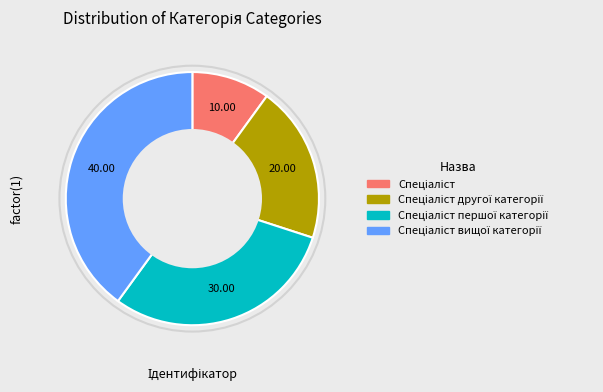

Is there any slice that represents more than half of the pie?

No